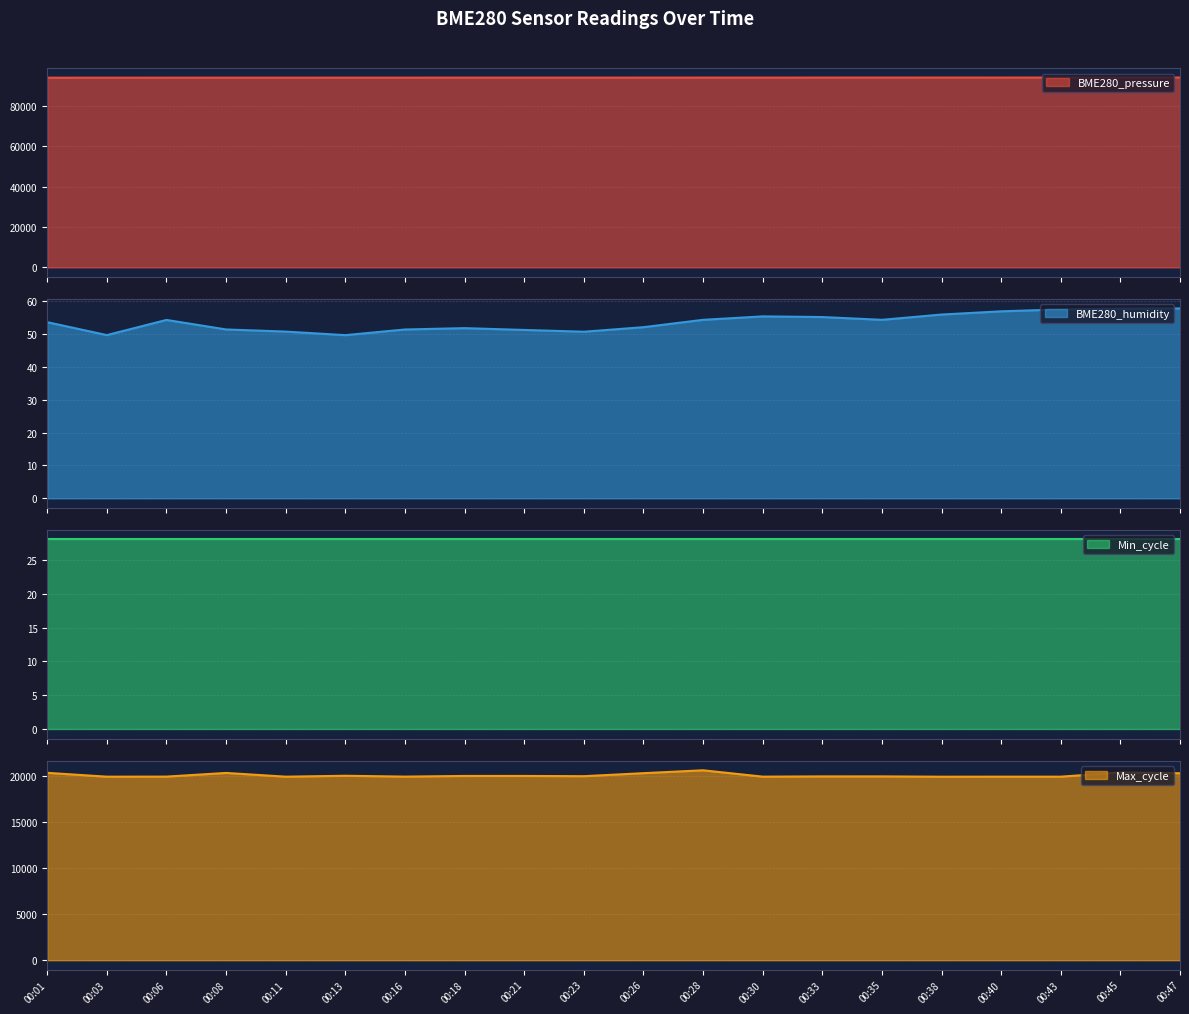

Between 00:35 and 00:47, which is larger?

00:47